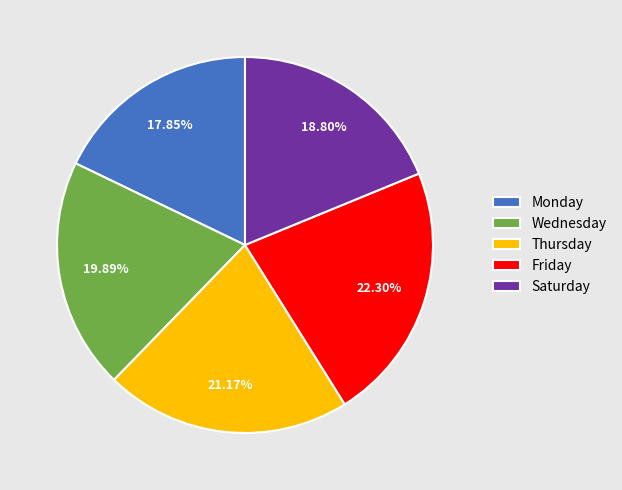

Between Thursday and Monday, which is larger?

Thursday